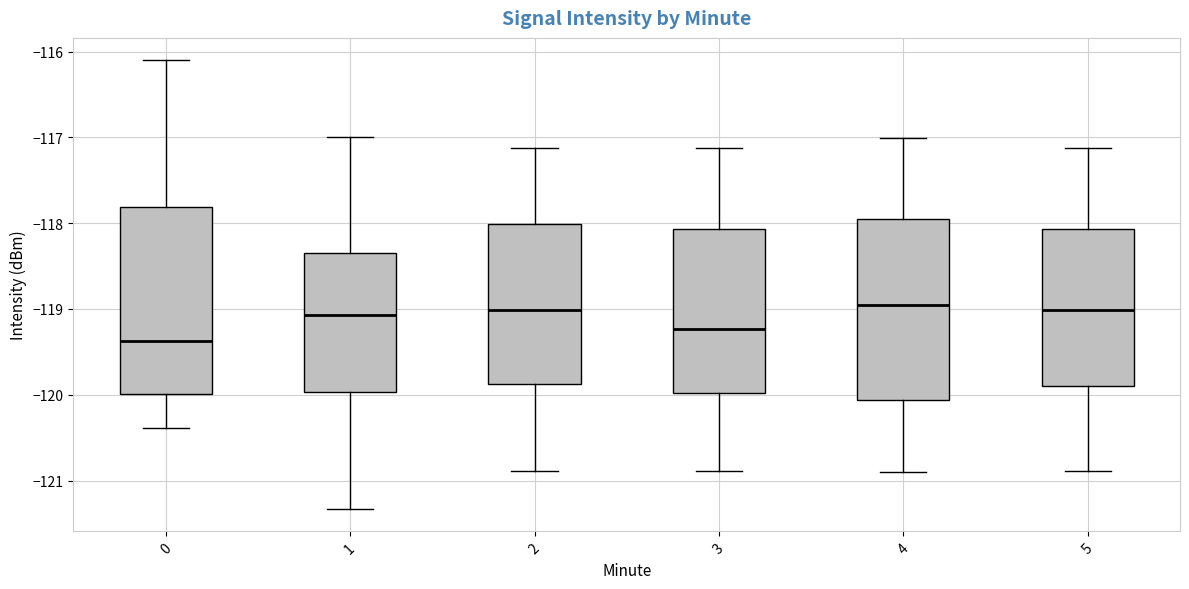

Reading left to right, transcribe this box plot: for each box, give where its median line is, the range the box spans, and where its two whiskers end, as read against the y-axis. The values are not printed on the chart, so give them approximately, as read against the axis.

0: median -119.4, box -120.0 to -117.8, whiskers -120.4 to -116.1
1: median -119.1, box -120.0 to -118.4, whiskers -121.3 to -117.0
2: median -119.0, box -119.9 to -118.0, whiskers -120.9 to -117.1
3: median -119.2, box -120.0 to -118.1, whiskers -120.9 to -117.1
4: median -119.0, box -120.1 to -117.9, whiskers -120.9 to -117.0
5: median -119.0, box -119.9 to -118.1, whiskers -120.9 to -117.1